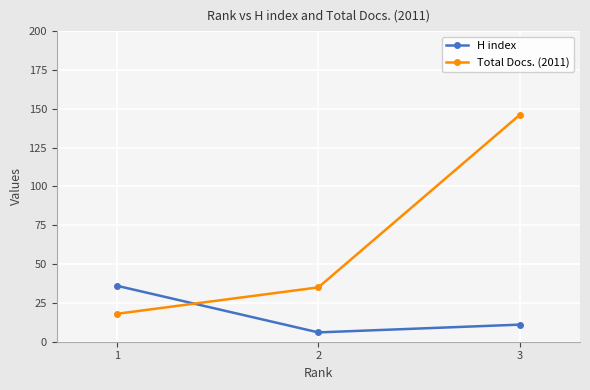

What is the difference between the maximum and minimum values in the Total Docs. (2011) series?

128